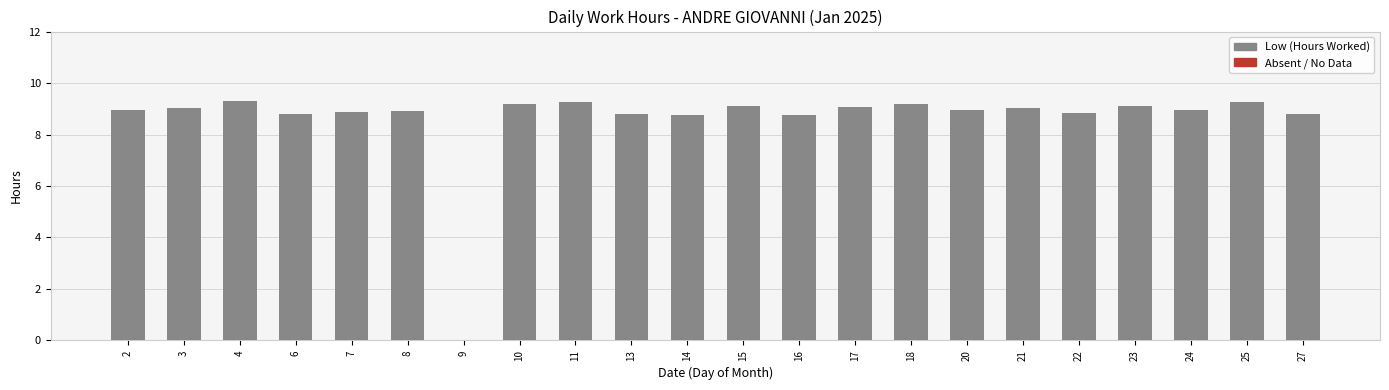

What is the sum of all values?

188.9